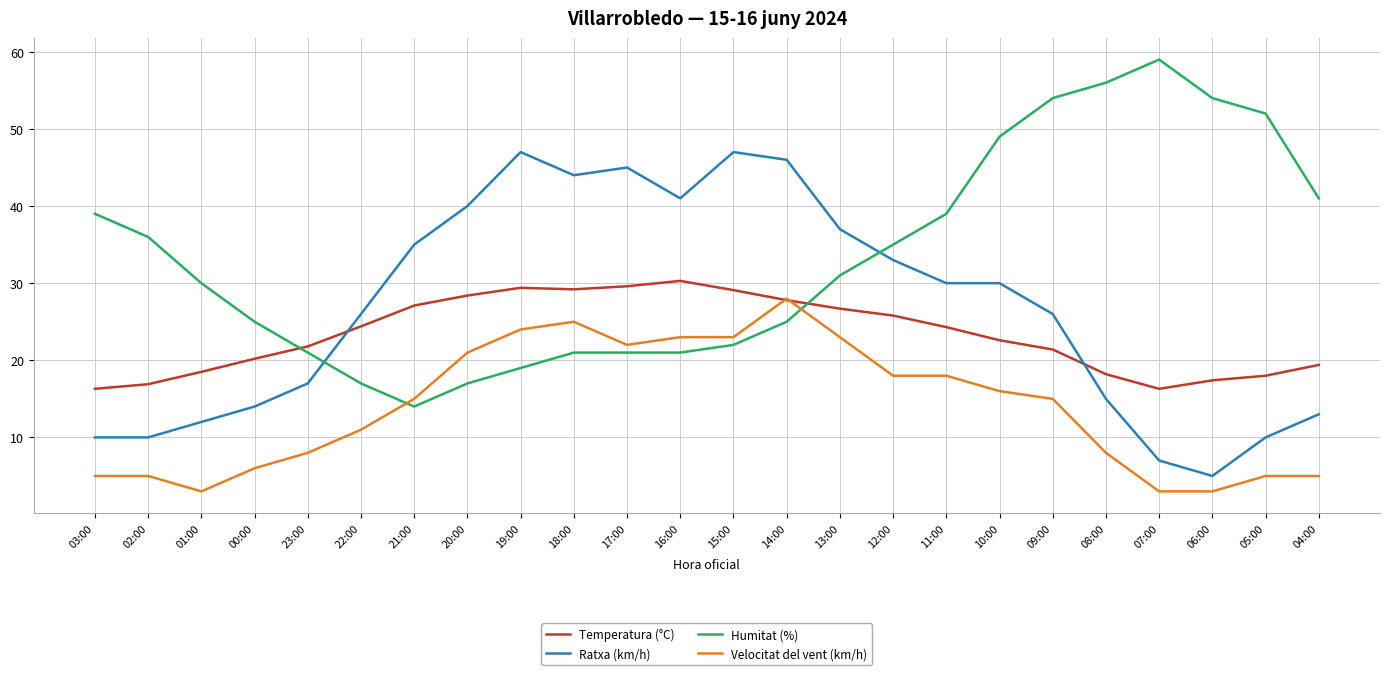

At which category is the sum across all series the highest?

14:00